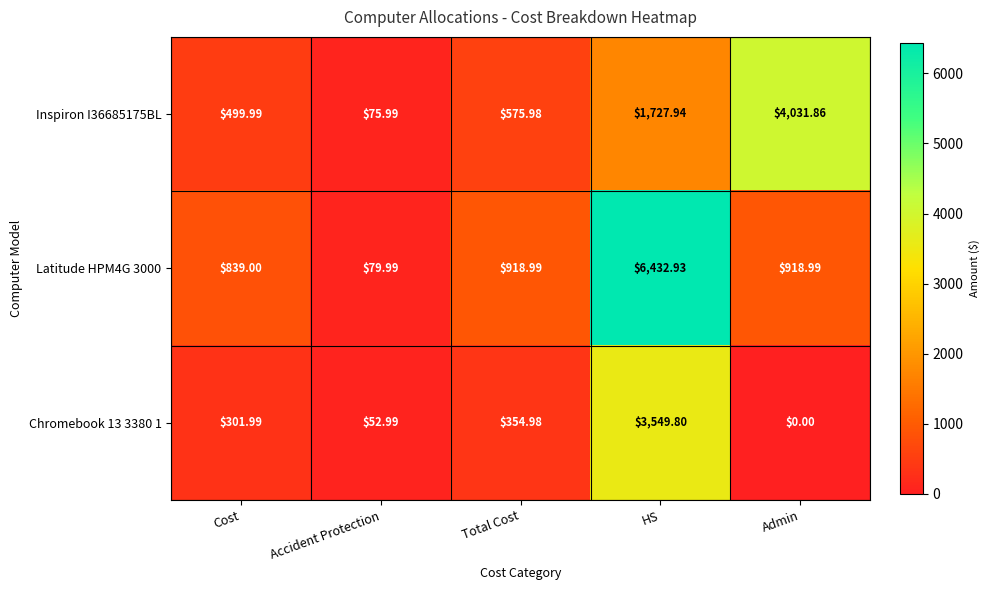

List the labels in order of Inspiron I36685175BL value, smallest first.

Accident Protection, Cost, Total Cost, HS, Admin